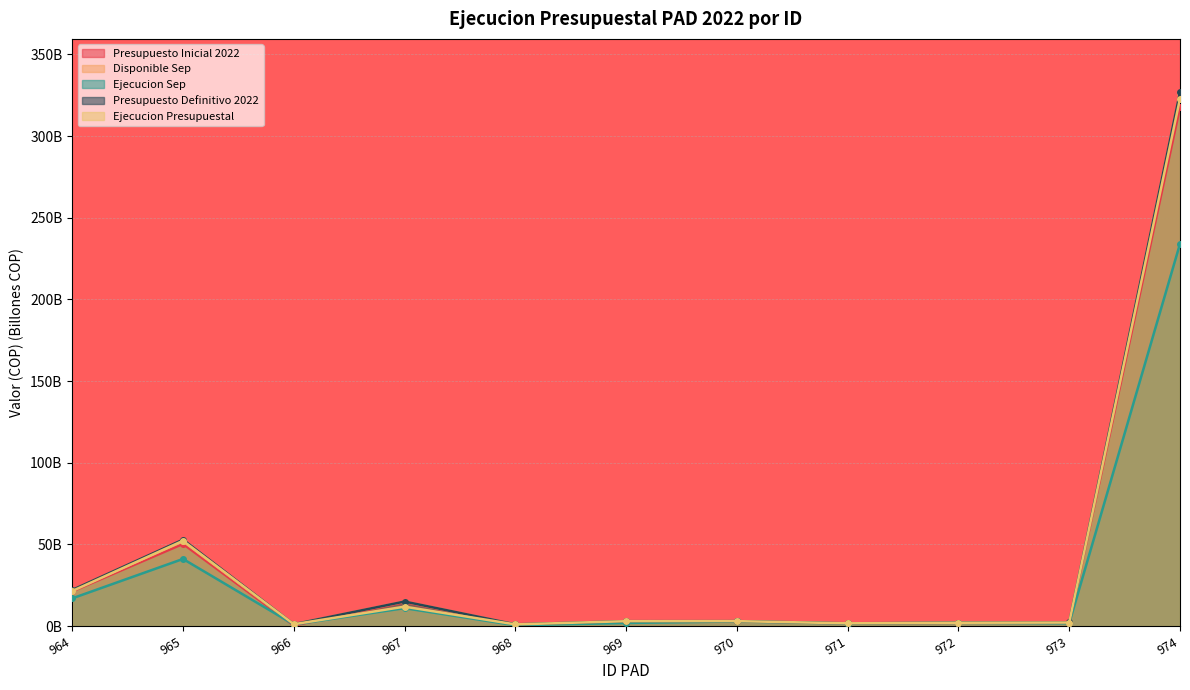

How many data points in Ejecucion Presupuestal are above 2?

7